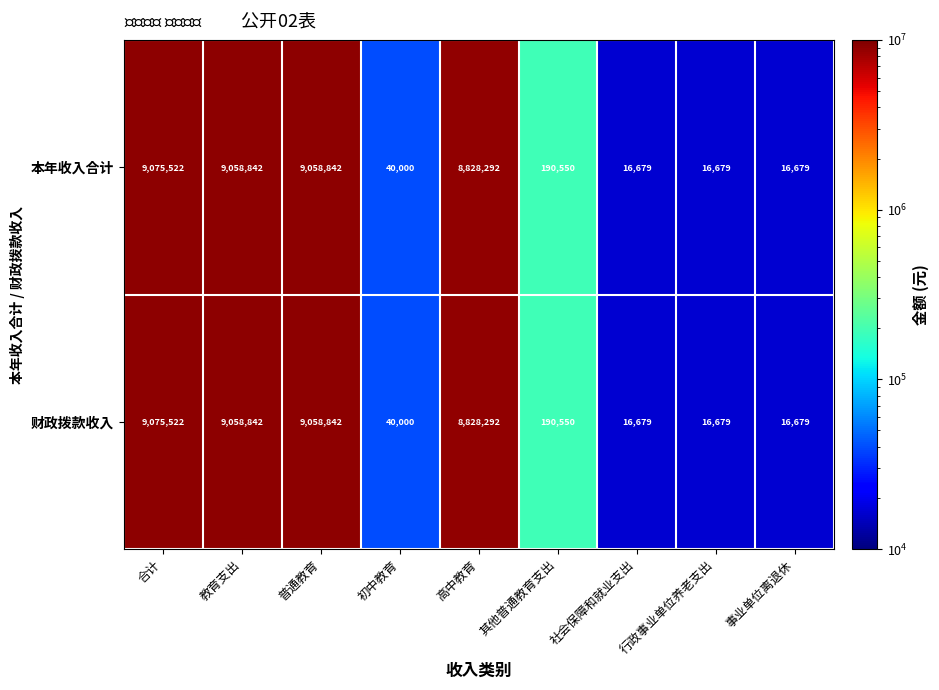

What is the difference between the 财政拨款收入 values at 初中教育 and 教育支出?

9018842